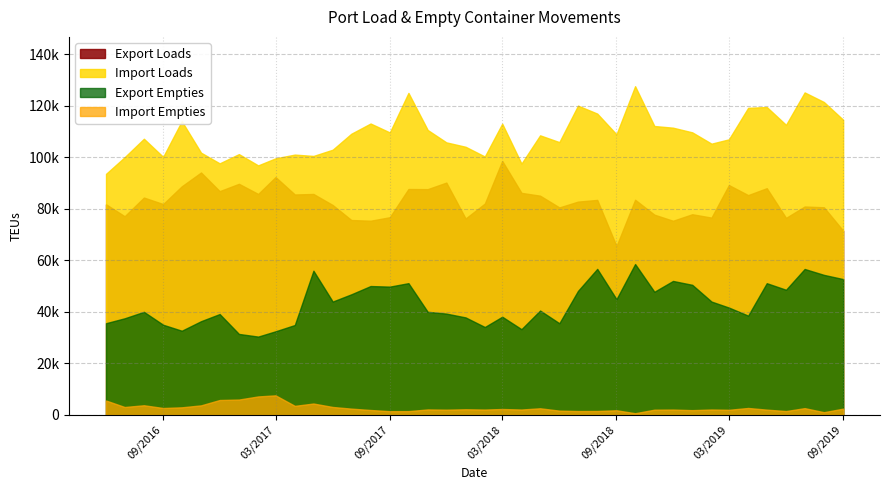

Reading right to left, extract all data points from this chart.

Export Loads: 71560.5	80654.8	80954.8	76535.2	88064.5	85378.0	89282.0	76641.8	77948.2	75418.0	77788.8	83576.8	65587.8	83512.2	82853.0	80595.5	85157.2	86251.2	98648.2	82103.8	76293.5	90240.8	87695.0	87749.8	76794.2	75430.0	75702.8	81533.8	85824.0	85623.0	92384.0	85826.5	89766.5	86917.0	94158.5	88796.2	81902.0	84430.8	77174.0	81809.8
Import Loads: 114642.5	121542.2	125259.5	112663.8	119591.8	119265.8	107039.5	105356.8	109756.5	111566.0	112218.2	127676.5	108980.5	117041.5	120132.0	105955.0	108592.2	97606.8	113122.5	100367.8	104149.8	105866.8	110672.8	125075.2	109716.0	113187.8	109215.2	103006.0	100593.5	101113.8	99664.8	96921.2	101301.5	97712.2	101860.8	114093.0	100229.2	107268.0	100105.5	93629.5
Export Empties: 52765.5	54405.2	56696.0	48622.2	51173.2	38579.5	41711.8	44037.8	50537.8	52045.5	47841.0	58615.8	44970.2	56726.8	48182.0	35615.0	40552.0	33311.0	38151.5	34156.0	37882.5	39364.0	40057.2	51182.5	49844.2	50063.8	46854.8	44037.0	56015.8	34927.2	32487.8	30437.0	31465.5	39193.8	36412.0	32711.8	35027.5	40049.0	37541.0	35632.5
Import Empties: 2447.0	1073.0	2649.0	1507.8	2064.0	2710.0	2002.0	2115.0	1868.0	2091.0	2042.0	669.0	1816.2	1540.0	1512.0	1674.0	2589.0	2112.0	2308.0	2099.0	2208.0	2053.0	2145.0	1482.2	1461.0	1923.0	2457.2	3098.0	4438.0	3532.2	7611.8	7190.8	5982.5	5801.2	3724.0	2966.2	2698.5	3763.2	3089.2	5600.2